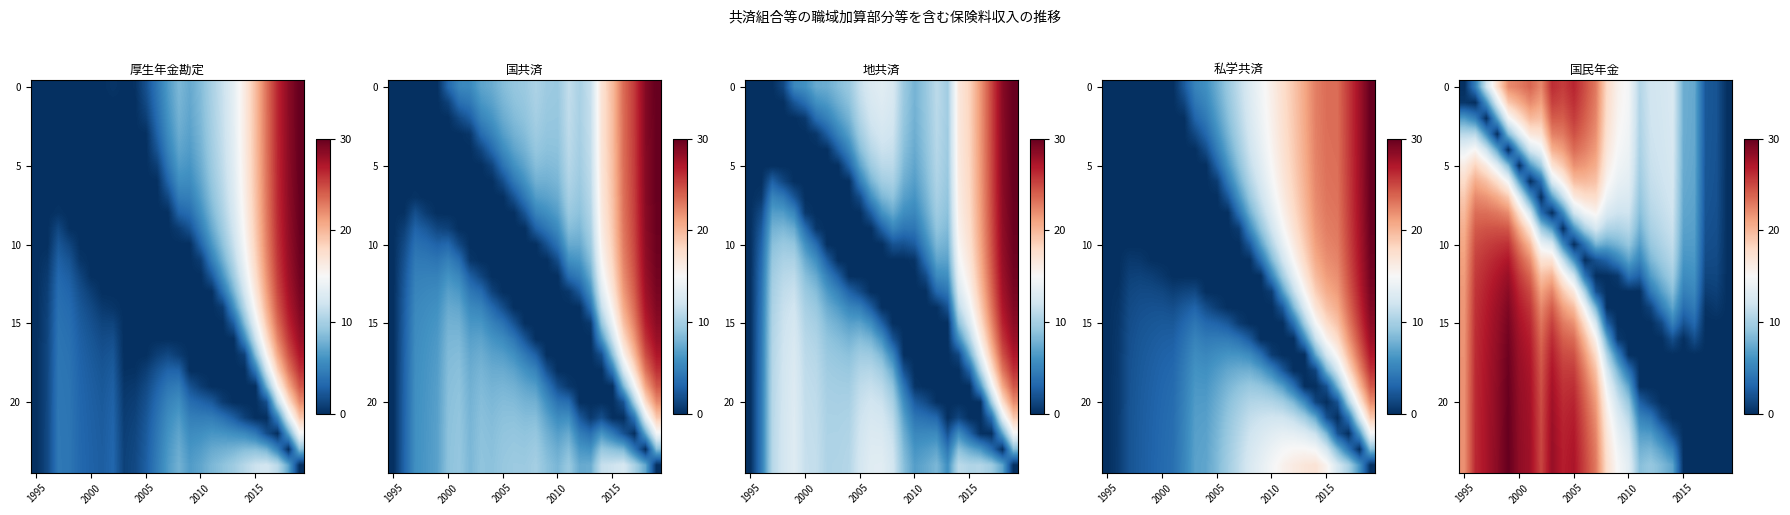

What is the difference between the highest and lowest values at 11?

25.1